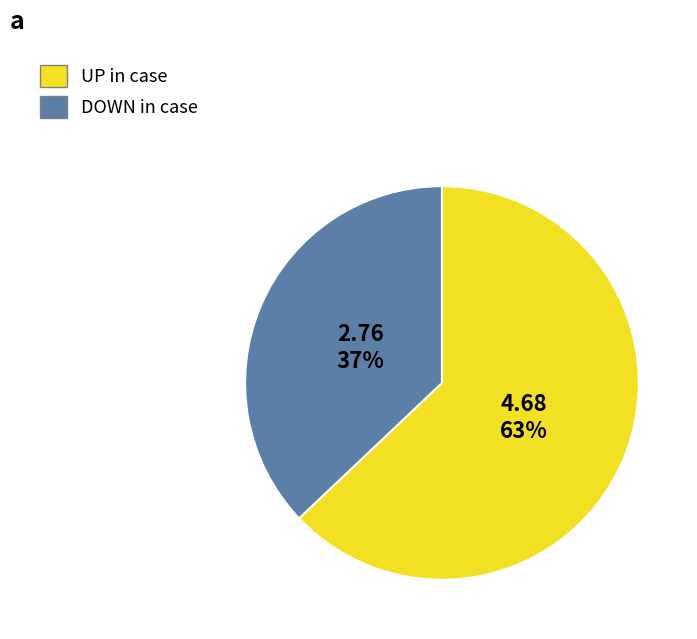

Count the number of slices in the pie.

2